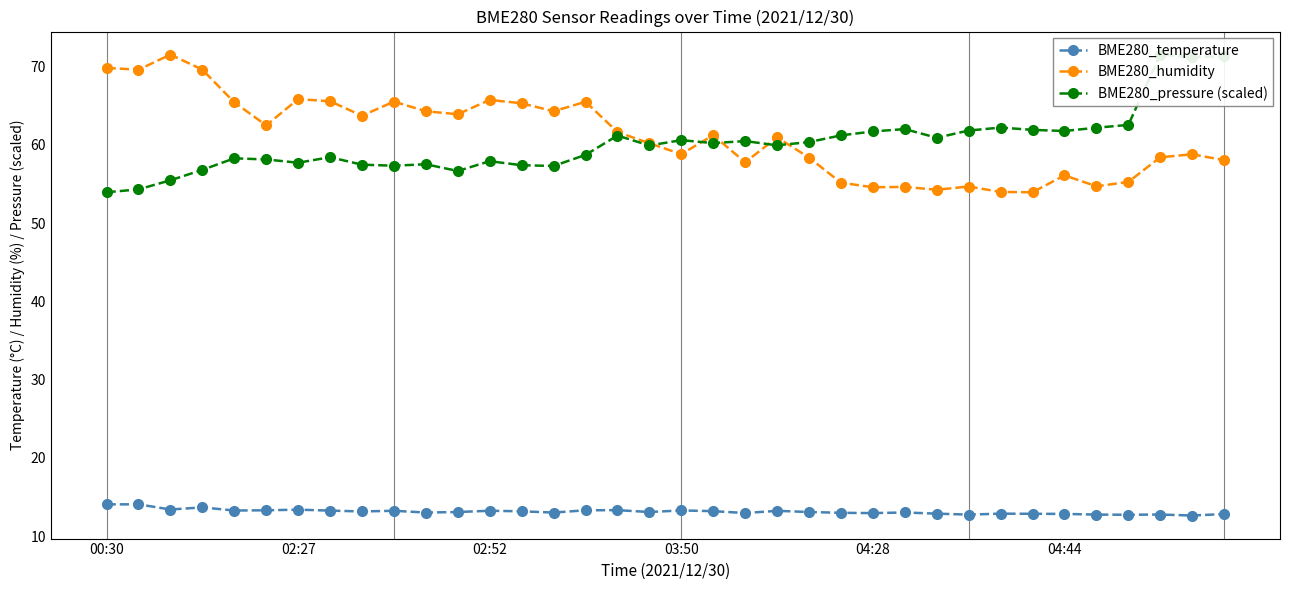

How many values in the BME280_humidity series are below 61?

18